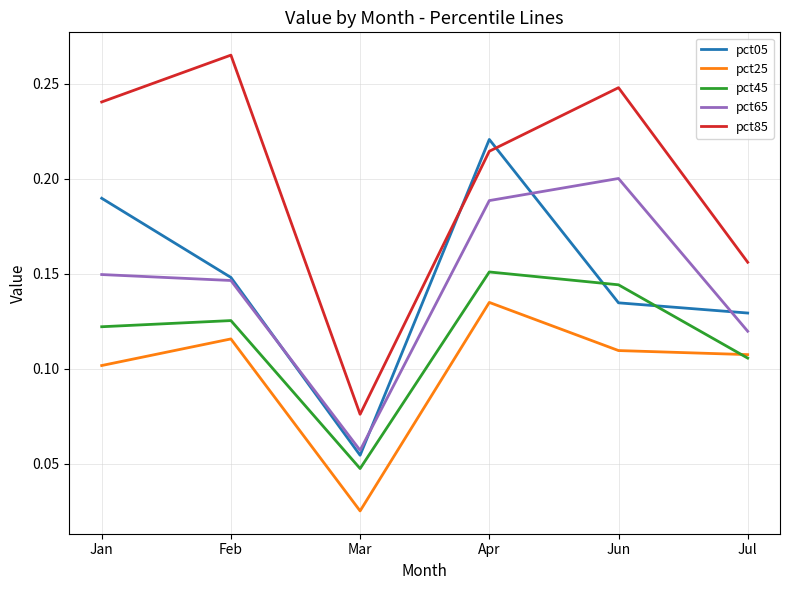

At which label is pct05 closest to 0?

Mar